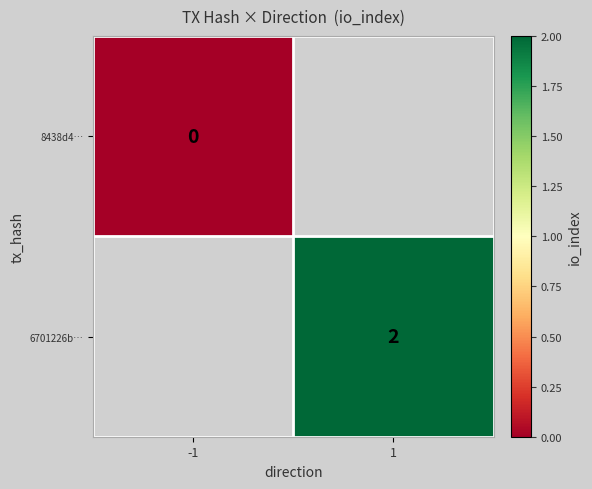

Is it true that 6701226b… equals 1 at 1?

False